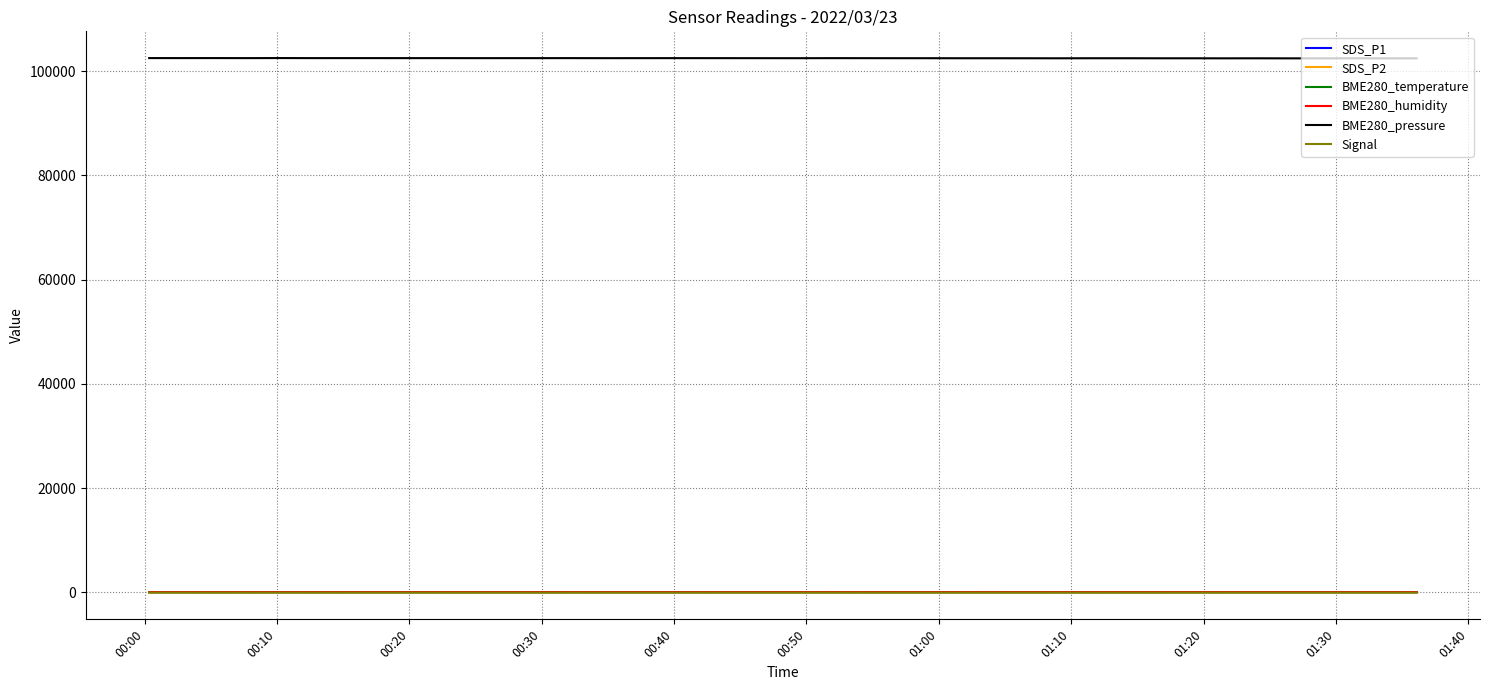

How many values in the BME280_temperature series are below 12?

9